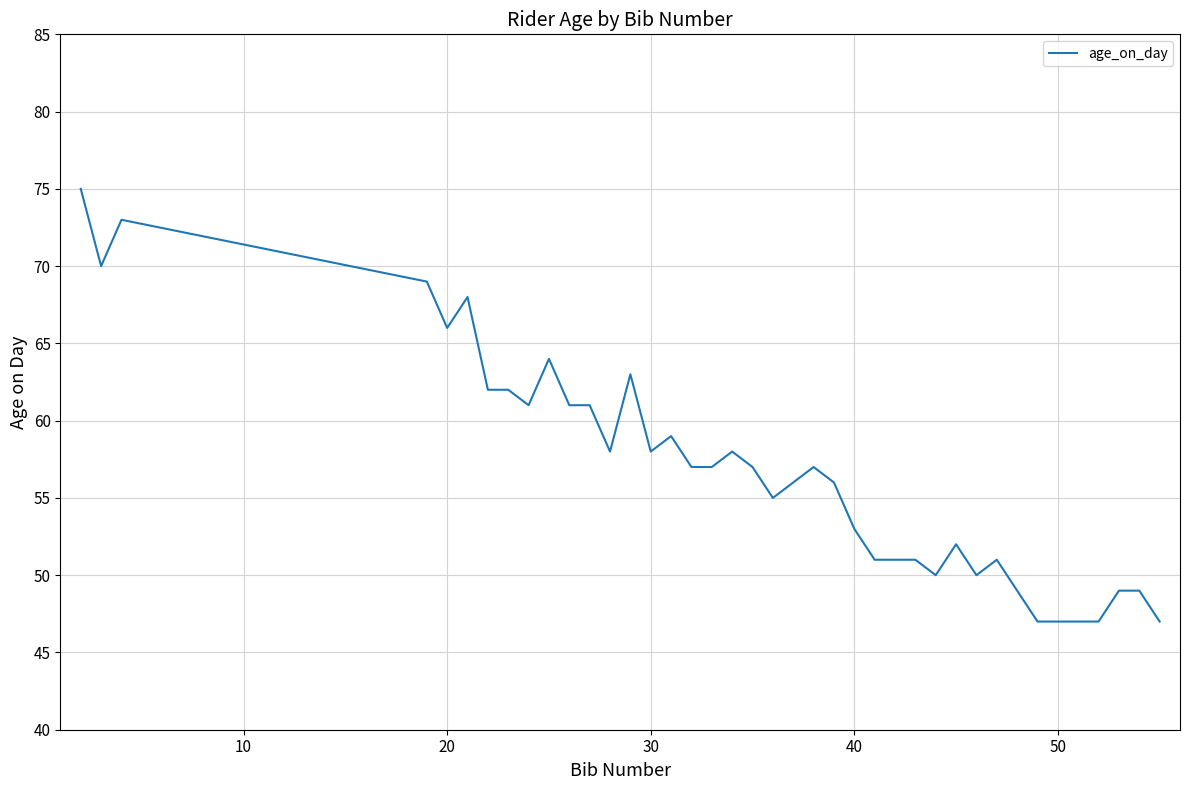

What is the difference between the maximum and minimum values?

28